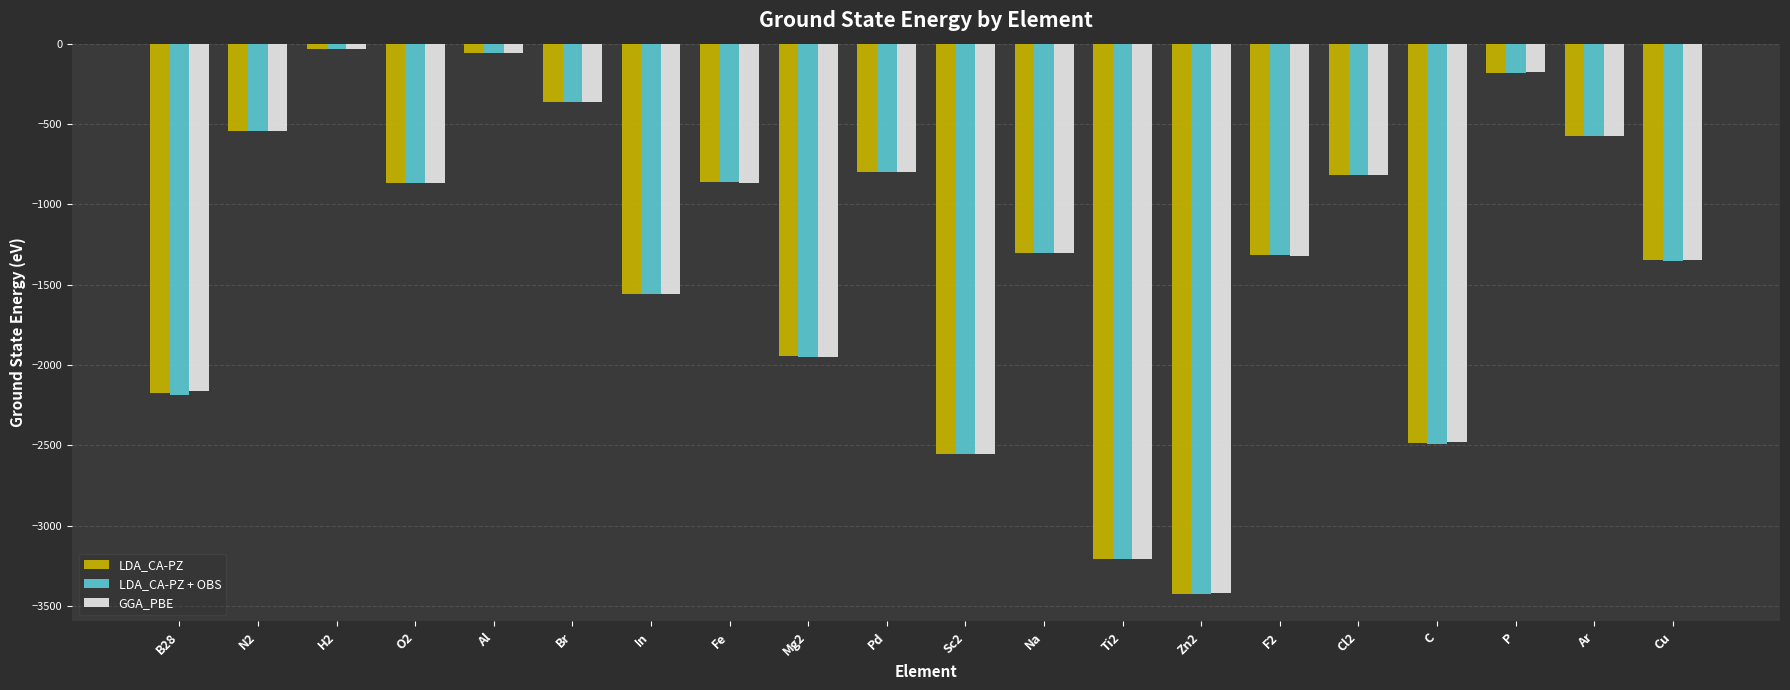

Is the value of LDA_CA-PZ at In greater than the value of GGA_PBE at N2?

No